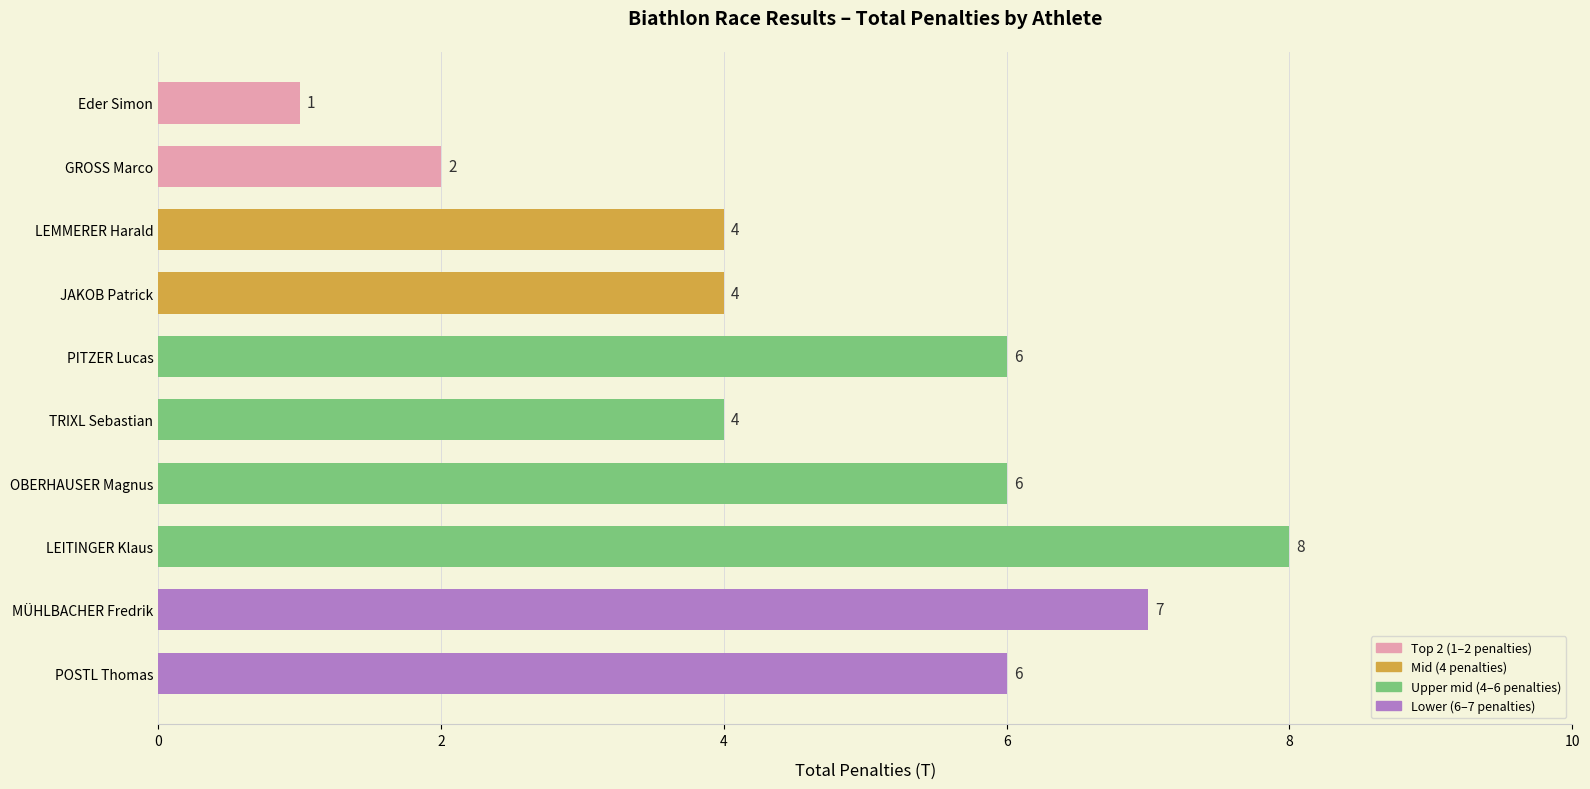

What is the change in value from MÜHLBACHER Fredrik to GROSS Marco?

-5